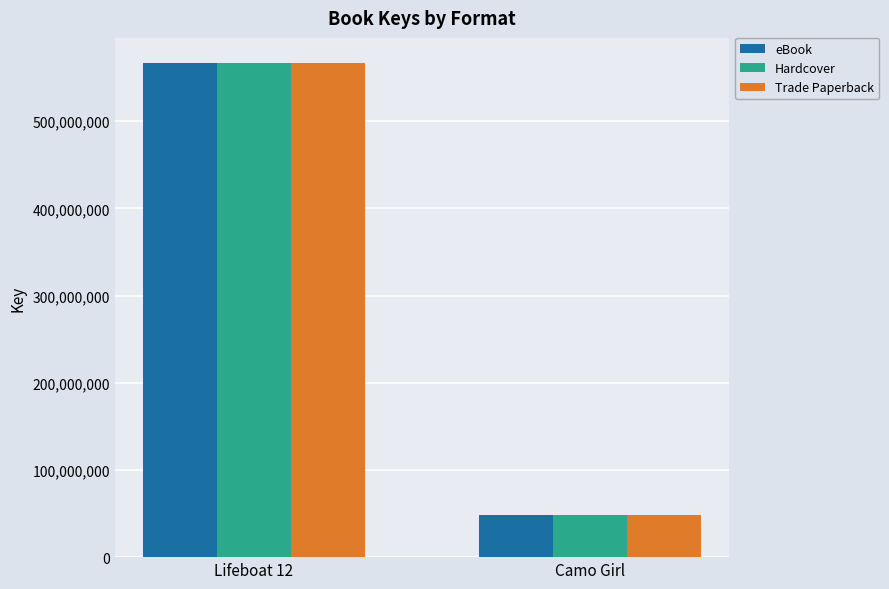

What is the sum of all eBook values?

616040595